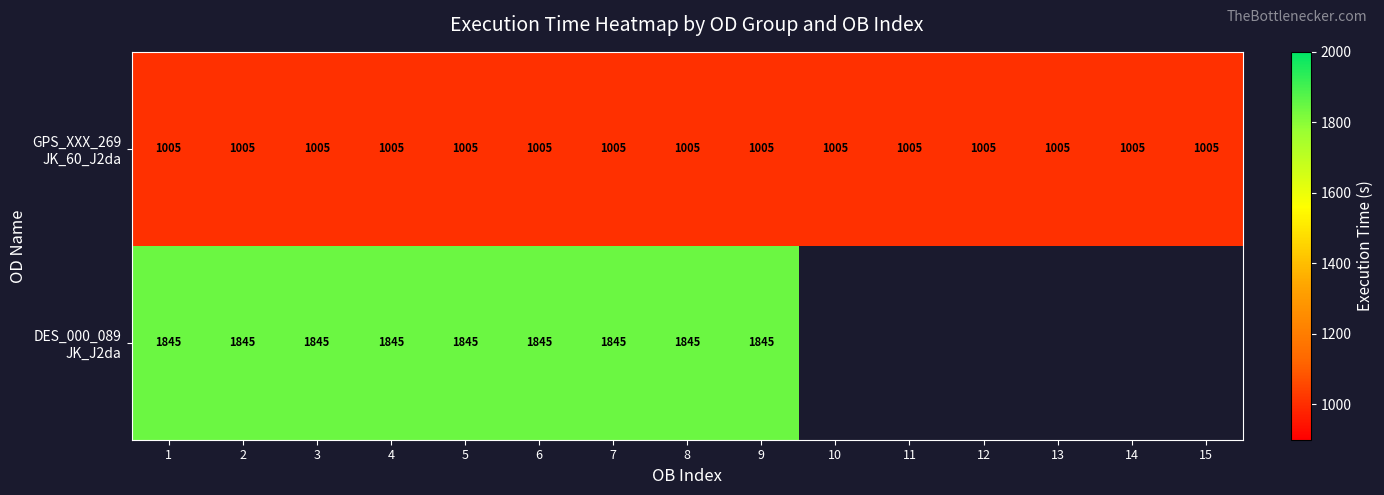

What is the difference between the highest and lowest values at 7?

840